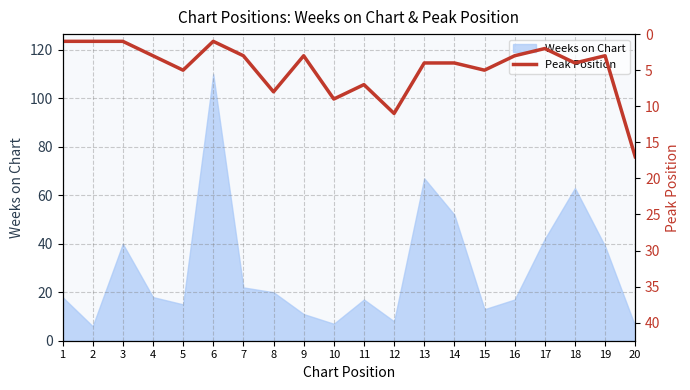

True or false: Weeks on Chart has a value of 56 at 3.

False